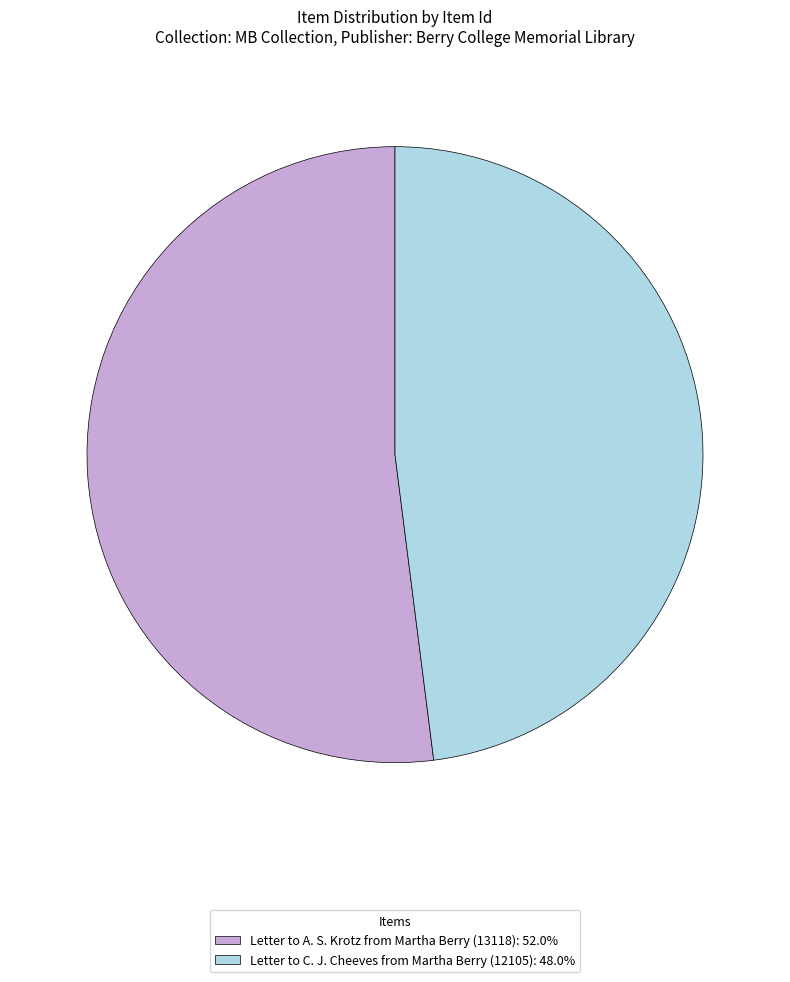

Which has a higher value, Letter to A. S. Krotz from Martha Berry (13118) or Letter to C. J. Cheeves from Martha Berry (12105)?

Letter to A. S. Krotz from Martha Berry (13118)